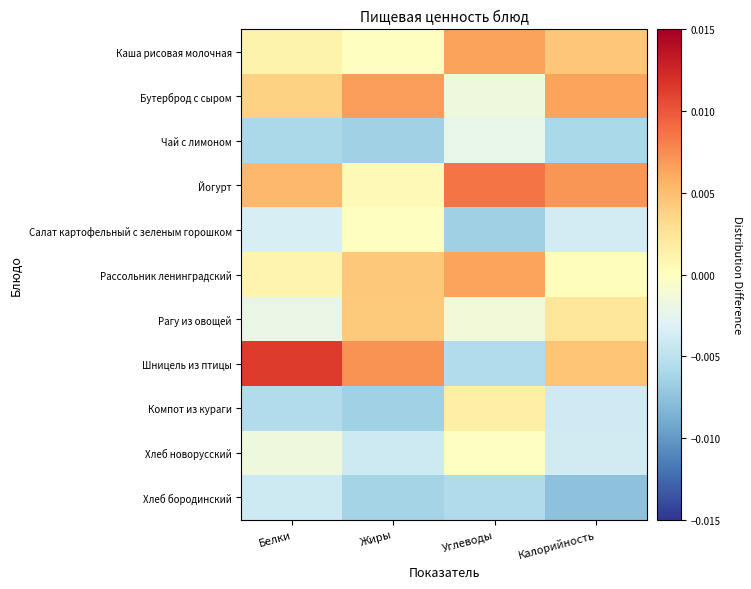

Reading right to left, list all the values displayed in this chart.

Каша рисовая молочная: Калорийность=0.0	Углеводы=0.0	Жиры=-0.0	Белки=0.0
Бутерброд с сыром: Калорийность=0.0	Углеводы=-0.0	Жиры=0.0	Белки=0.0
Чай с лимоном: Калорийность=-0.0	Углеводы=-0.0	Жиры=-0.0	Белки=-0.0
Йогурт: Калорийность=0.0	Углеводы=0.0	Жиры=0.0	Белки=0.0
Салат картофельный с зеленым горошком: Калорийность=-0.0	Углеводы=-0.0	Жиры=0.0	Белки=-0.0
Рассольник ленинградский: Калорийность=0.0	Углеводы=0.0	Жиры=0.0	Белки=0.0
Рагу из овощей: Калорийность=0.0	Углеводы=-0.0	Жиры=0.0	Белки=-0.0
Шницель из птицы: Калорийность=0.0	Углеводы=-0.0	Жиры=0.0	Белки=0.0
Компот из кураги: Калорийность=-0.0	Углеводы=0.0	Жиры=-0.0	Белки=-0.0
Хлеб новорусский: Калорийность=-0.0	Углеводы=-0.0	Жиры=-0.0	Белки=-0.0
Хлеб бородинский: Калорийность=-0.0	Углеводы=-0.0	Жиры=-0.0	Белки=-0.0